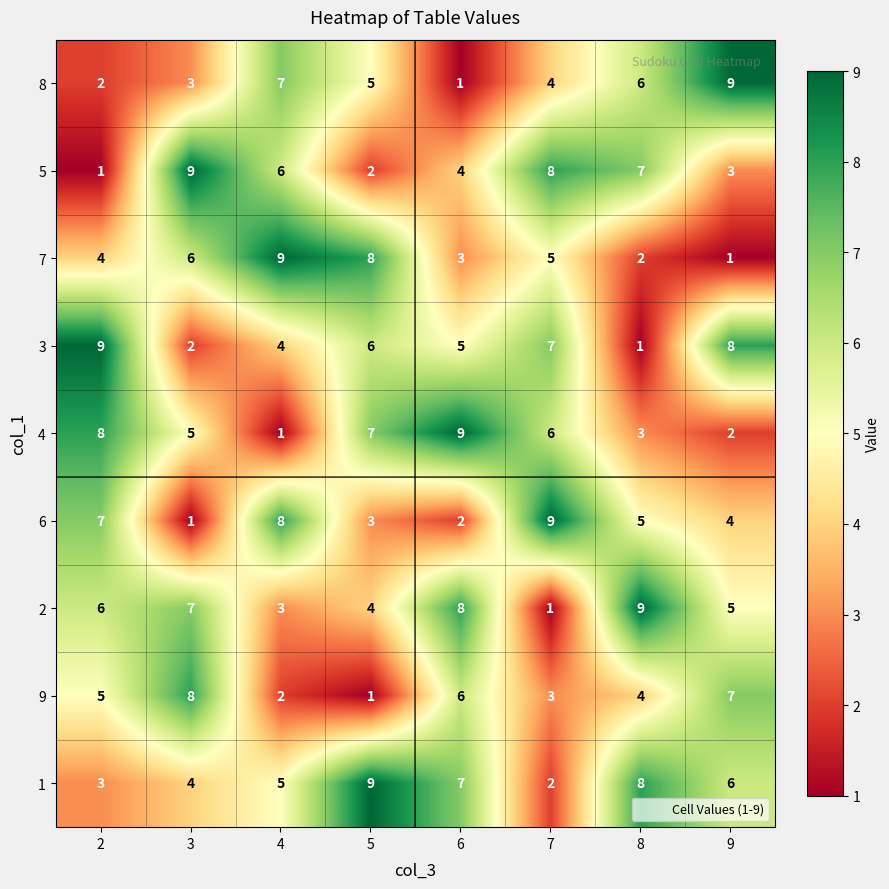

Which series changed the most between 4 and 7?

4